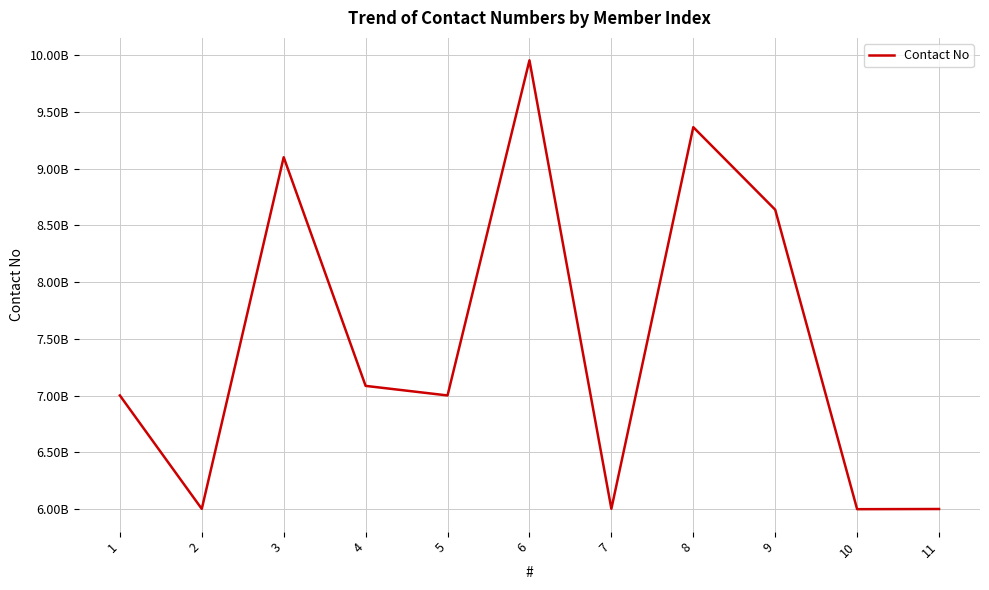

How many interior local valleys (lower than both neighbors) does the data have?

4